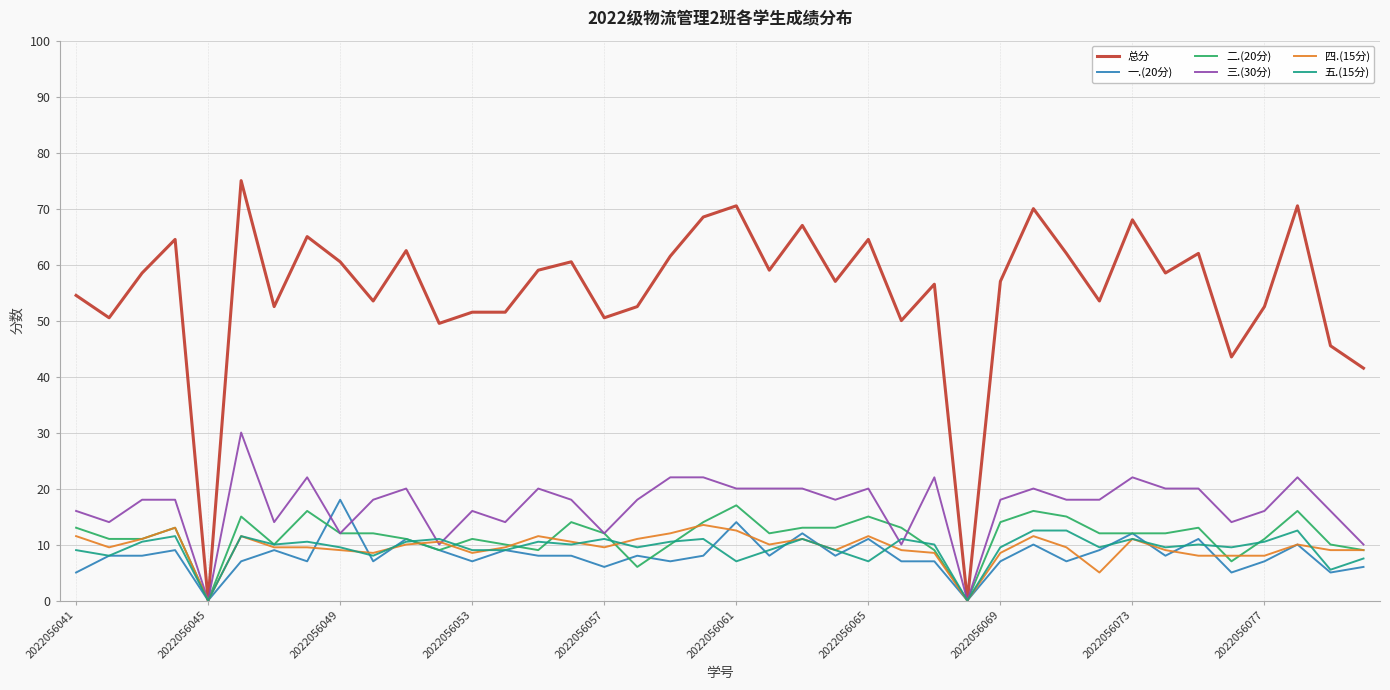

Which series has the widest spread of values?

总分